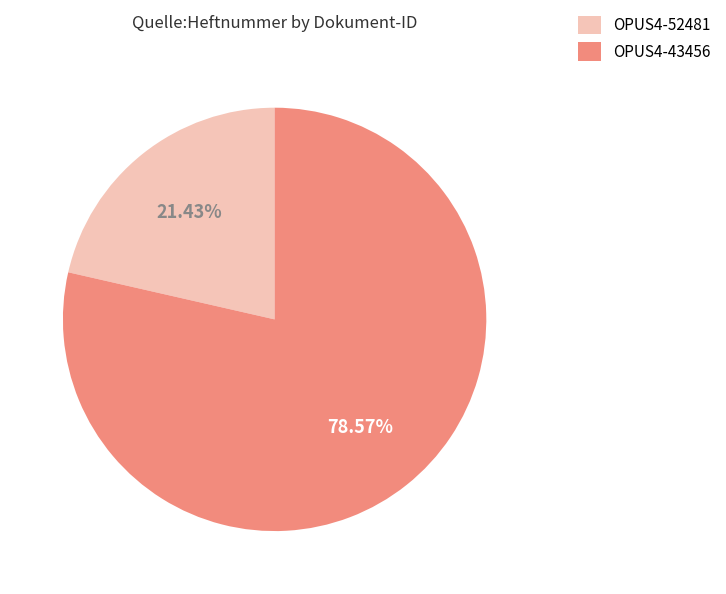

What is the total percentage of OPUS4-43456 and OPUS4-52481?

100.0%